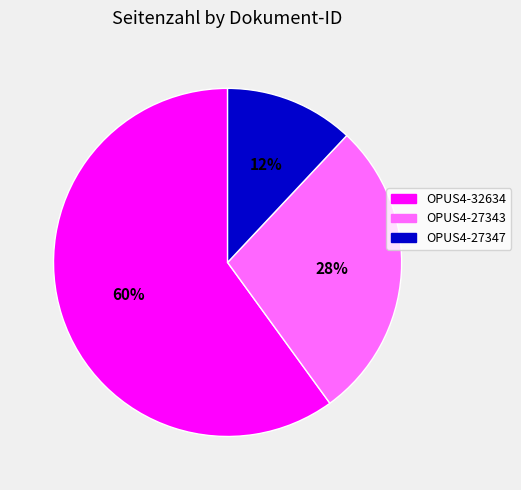

Which category has the smallest portion of the pie?

OPUS4-27347